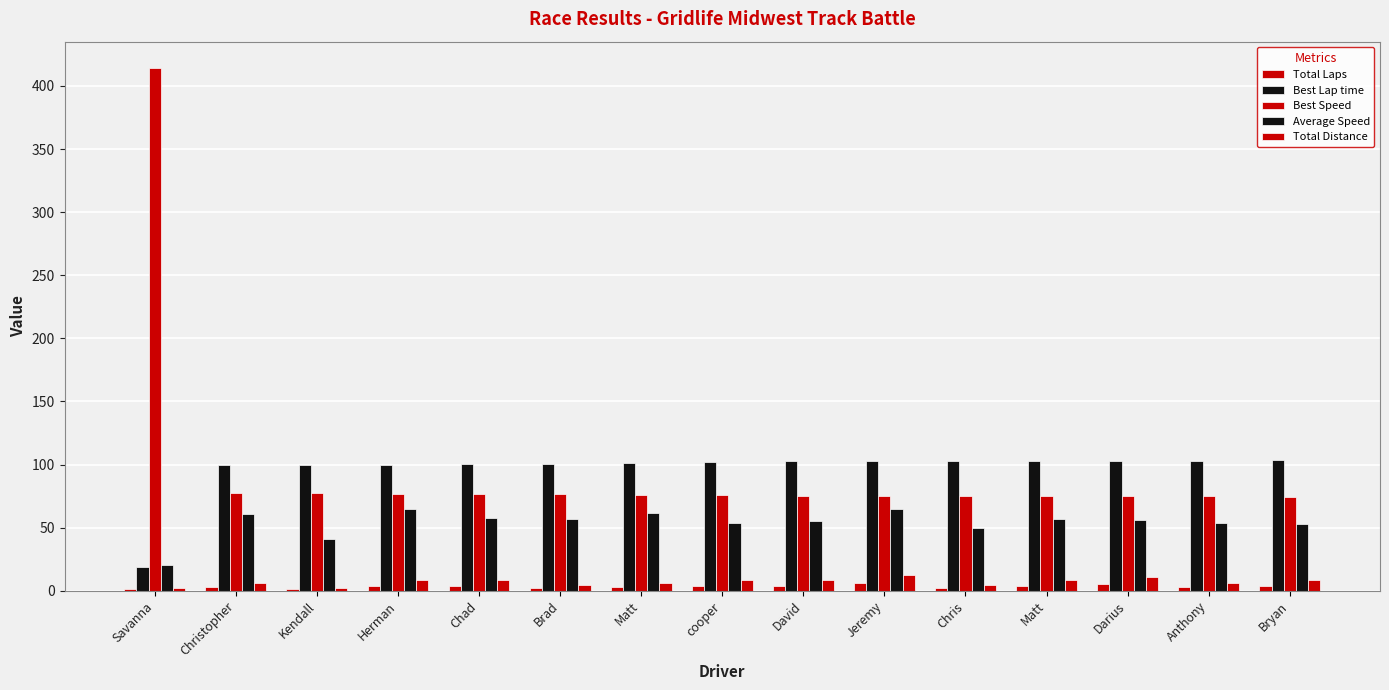

Rank the categories by Total Distance value from highest to lowest.

Jeremy, Darius, Herman, Chad, cooper, David, Matt, Bryan, Christopher, Matt, Anthony, Brad, Chris, Savanna, Kendall